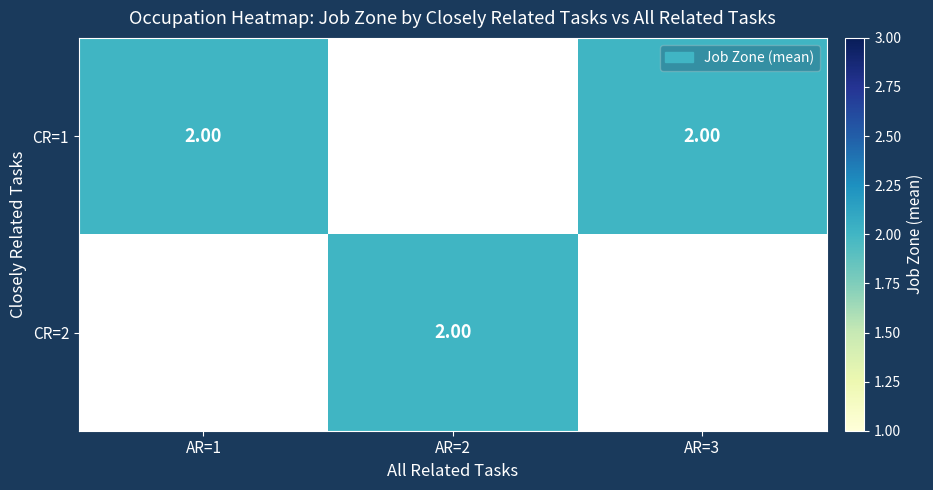

Rank the series by their maximum value, from lowest to highest.

1, 2